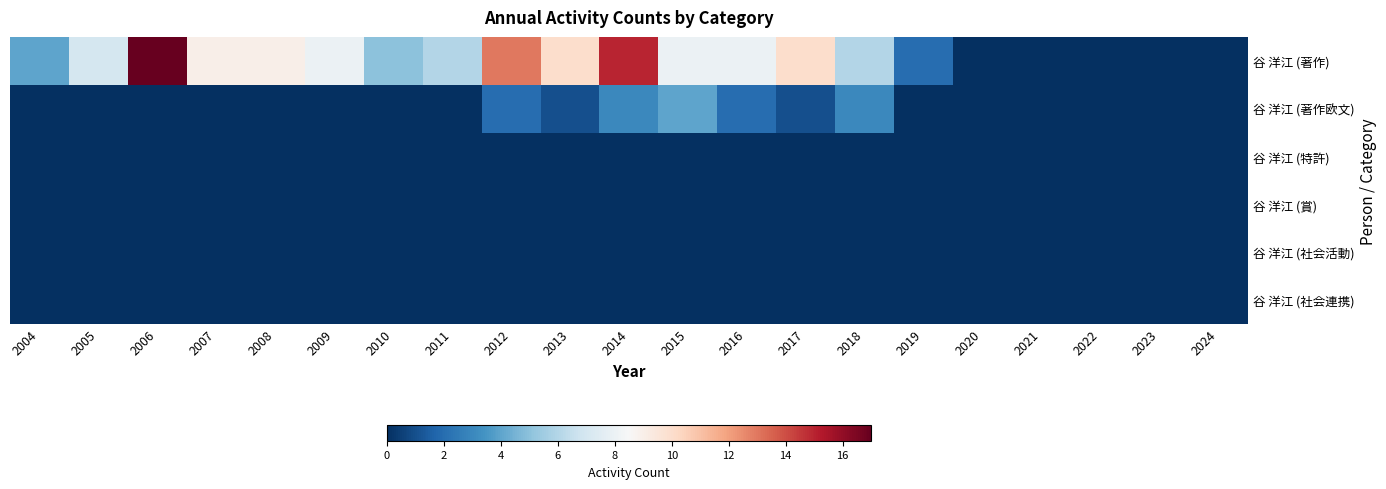

Which series has the widest spread of values?

谷 洋江 (著作)